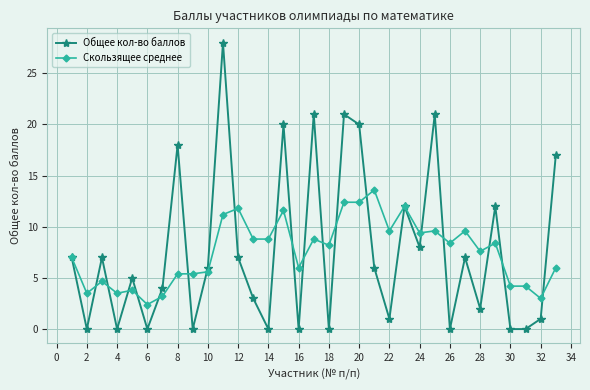

What is the difference between the maximum and second lowest values in the Скользящее среднее series?

10.6